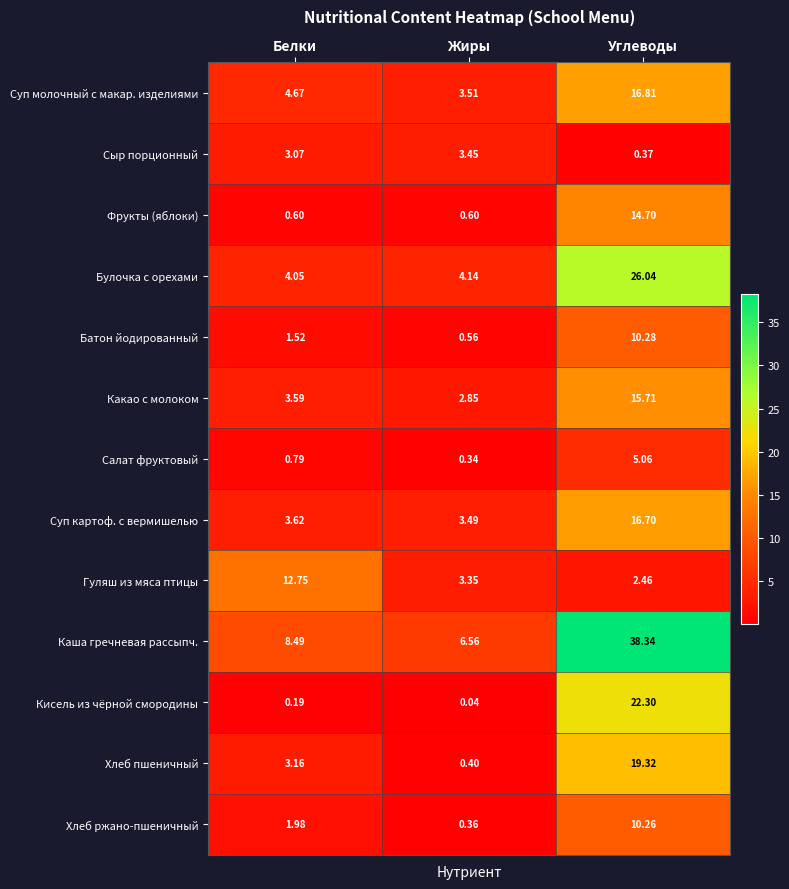

At which category does the chart reach its minimum across all series?

Жиры